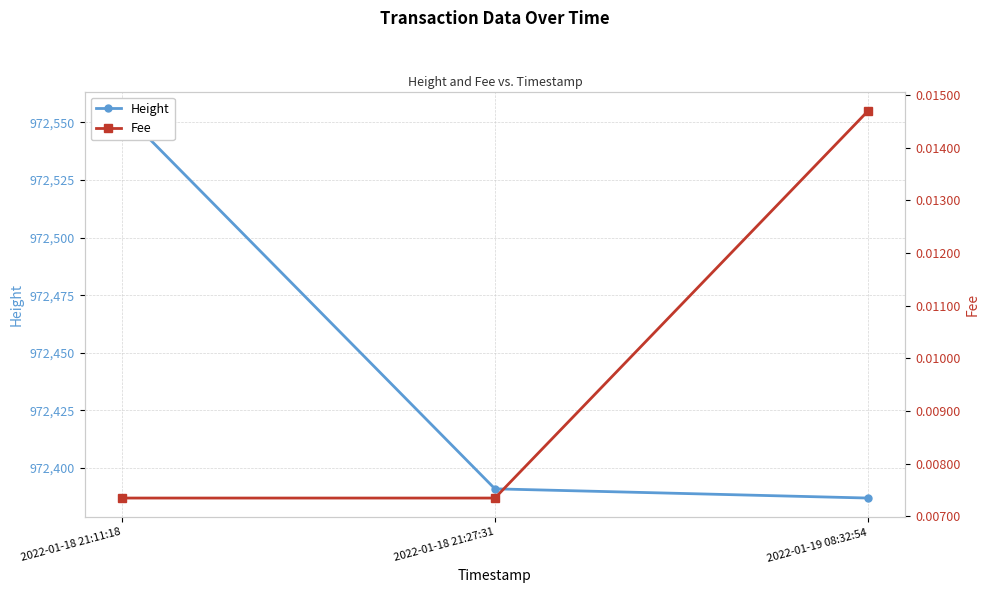

Is this an area chart (filled region under the line)?

No